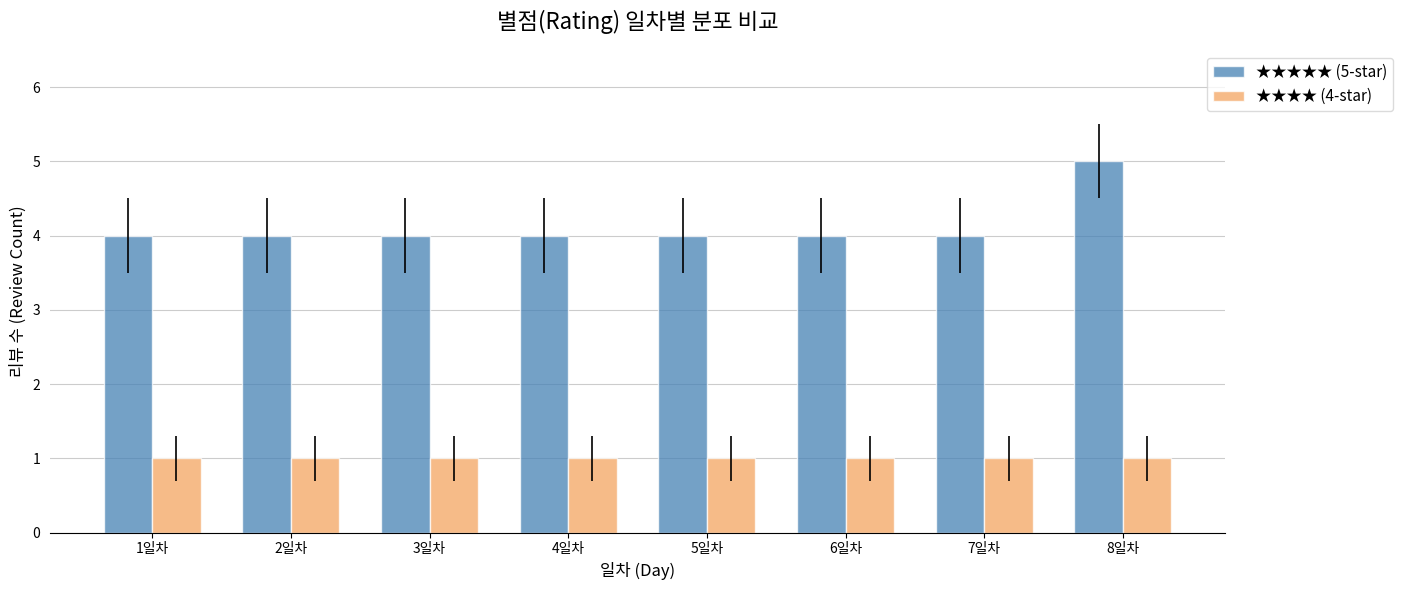

What is the difference between the highest and lowest values at 6일차?

3